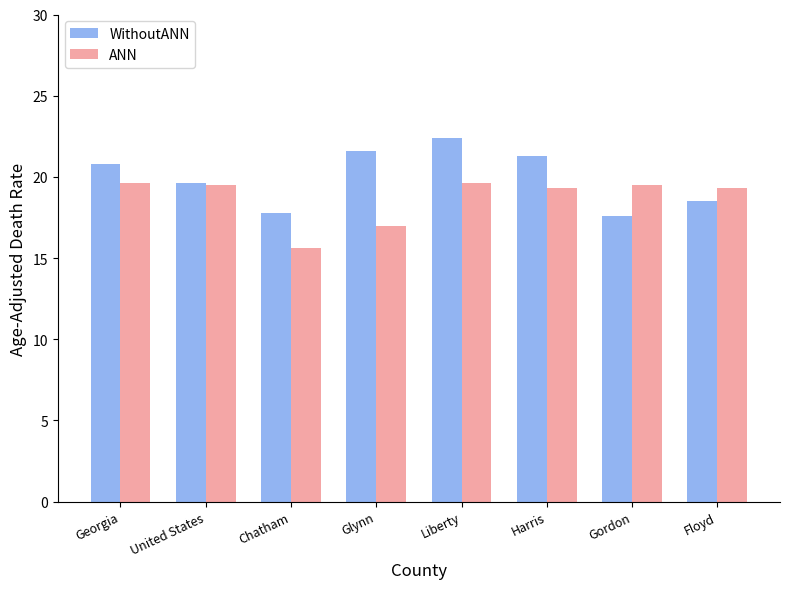

What is the label of the 2nd bar from the left?

United States